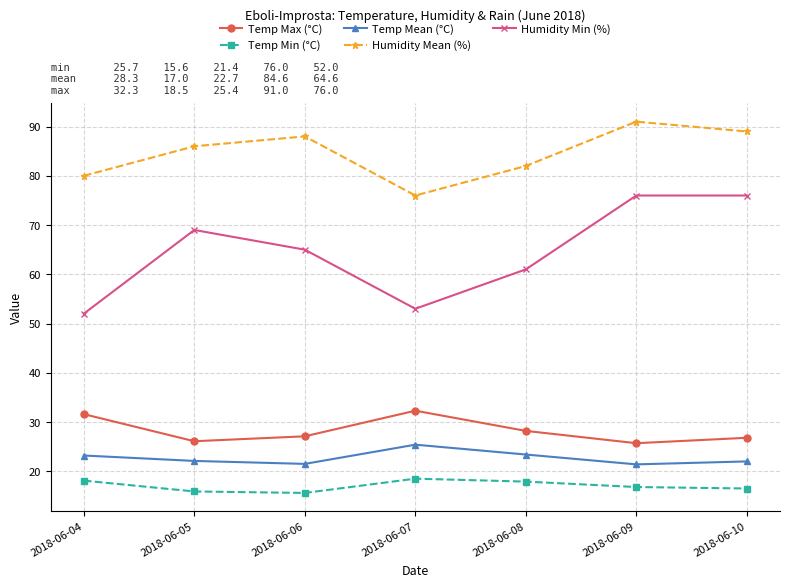

The value of Humidity Mean (%) at 2018-06-06 is 150.6. True or false?

False